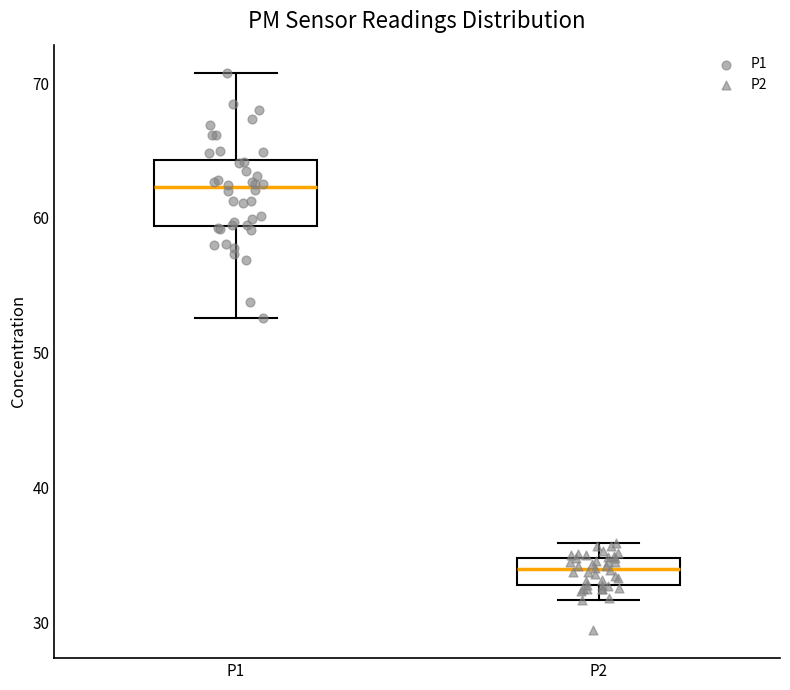

Which box is the tallest, from its lower edge to its upper edge?

P1